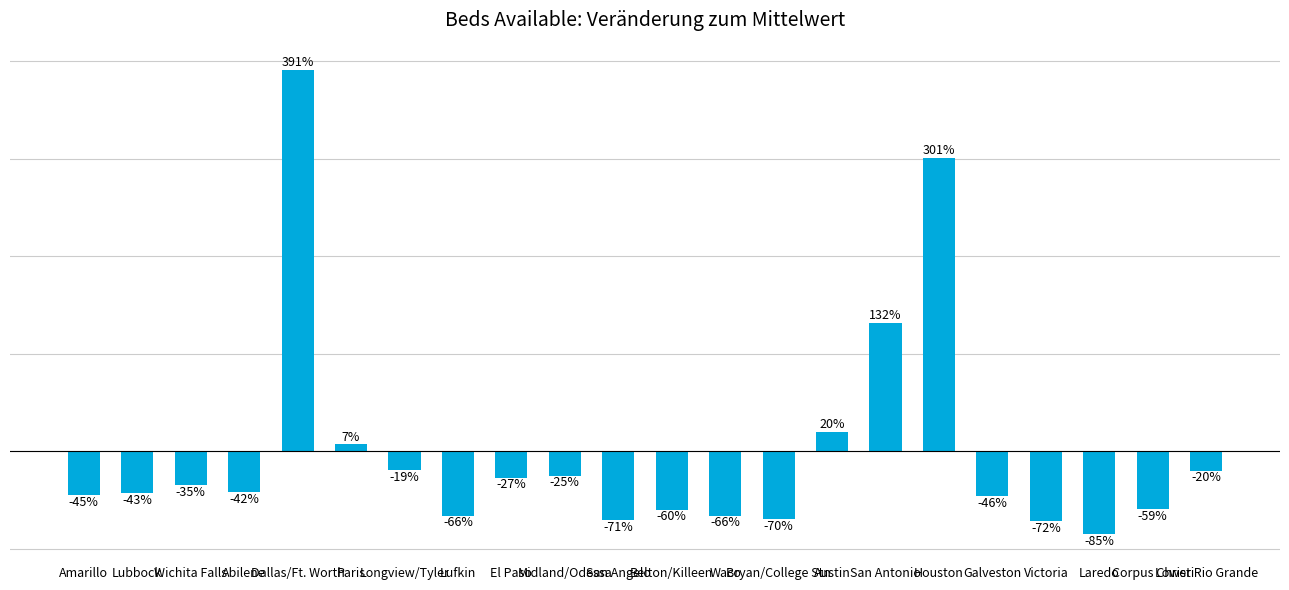

Are the bars grouped side by side (vs. stacked)?

No